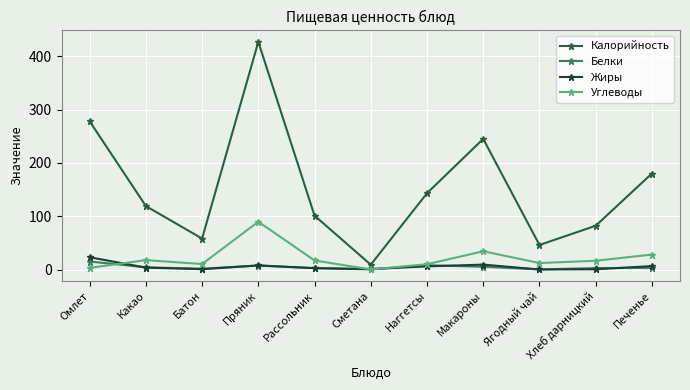

True or false: Калорийность has a value of 98.0 at Батон.

False